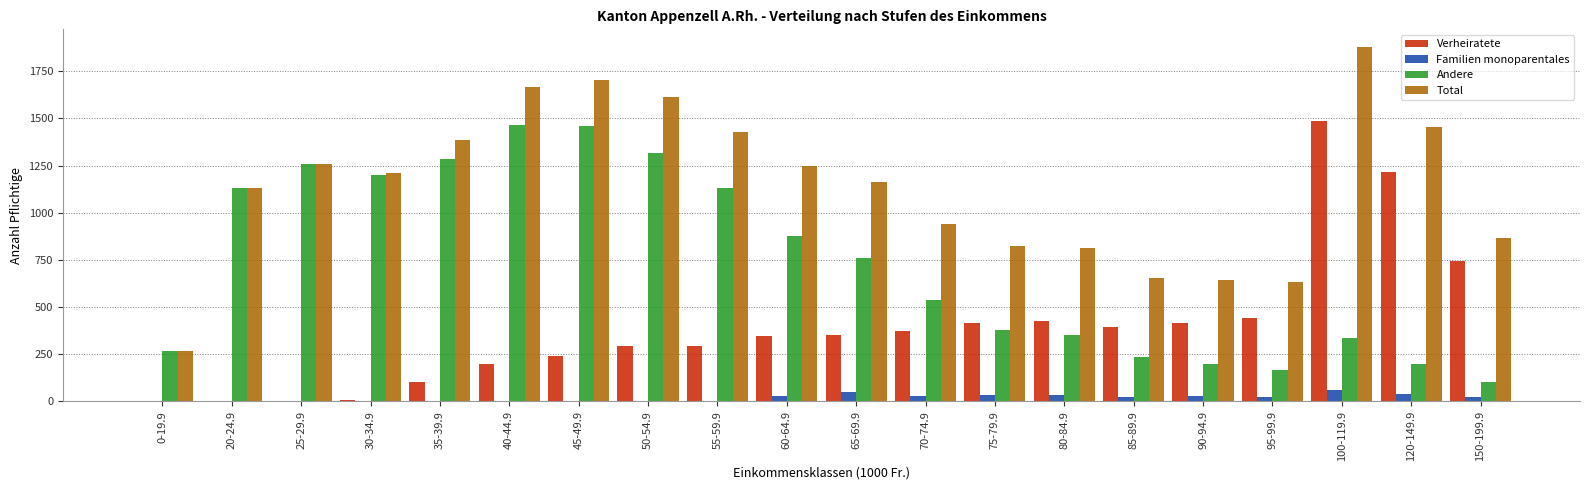

Where is Andere nearest to the value 784?

65-69.9